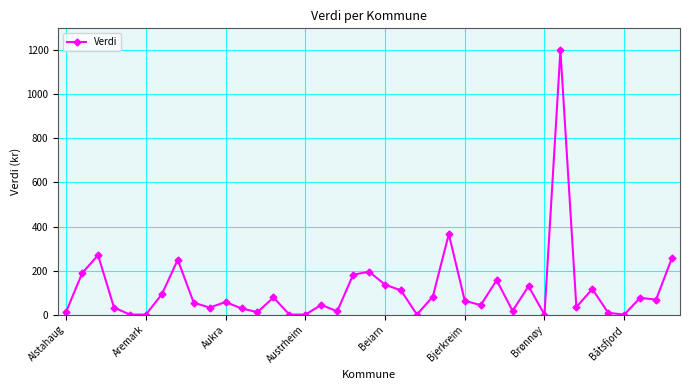

What is the sum of all values?

4401